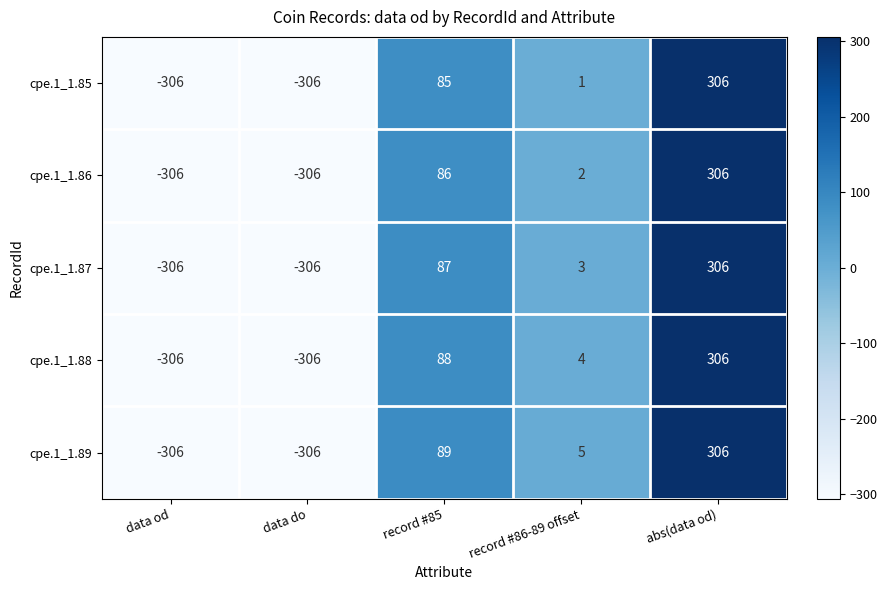

At record #85, list the series in order from largest to smallest.

cpe.1_1.89, cpe.1_1.88, cpe.1_1.87, cpe.1_1.86, cpe.1_1.85